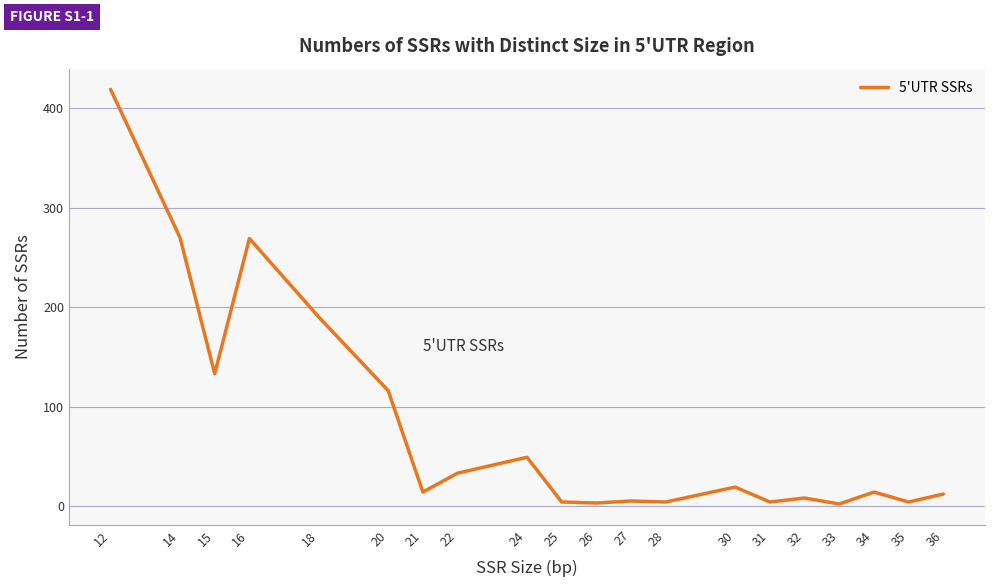

What is the difference between the second highest and minimum values?

268